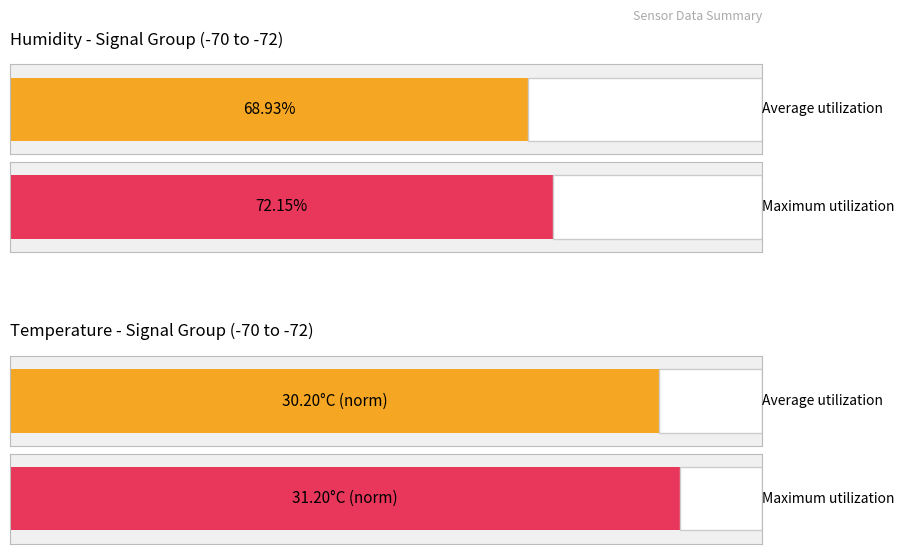

How many series are shown in this chart?

2